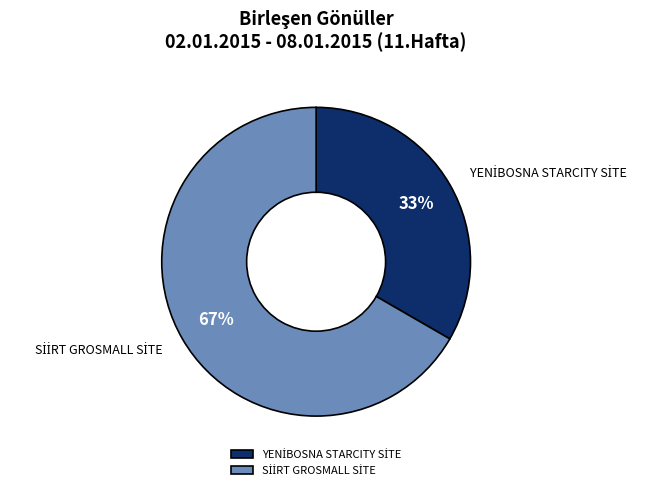

To the nearest percent, what is the average slice percentage?

50%